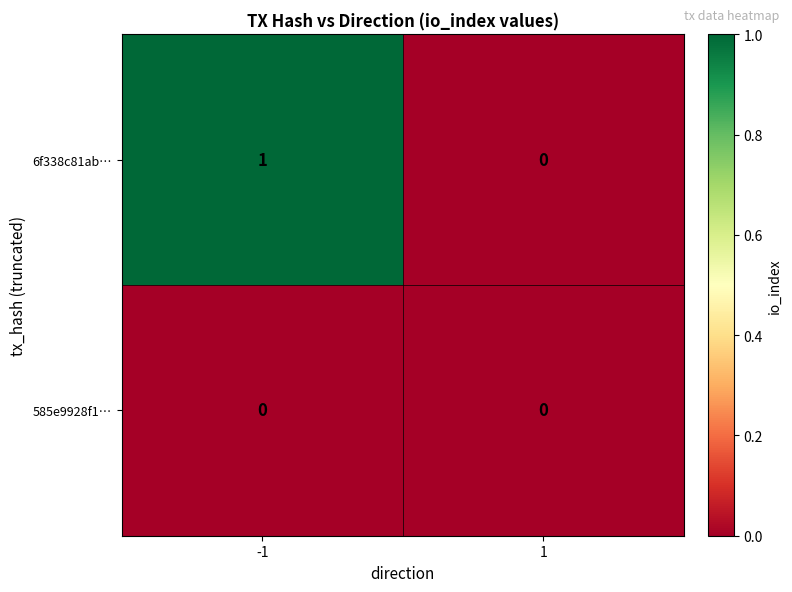

Which series has the largest range (max minus min)?

6f338c81ab…